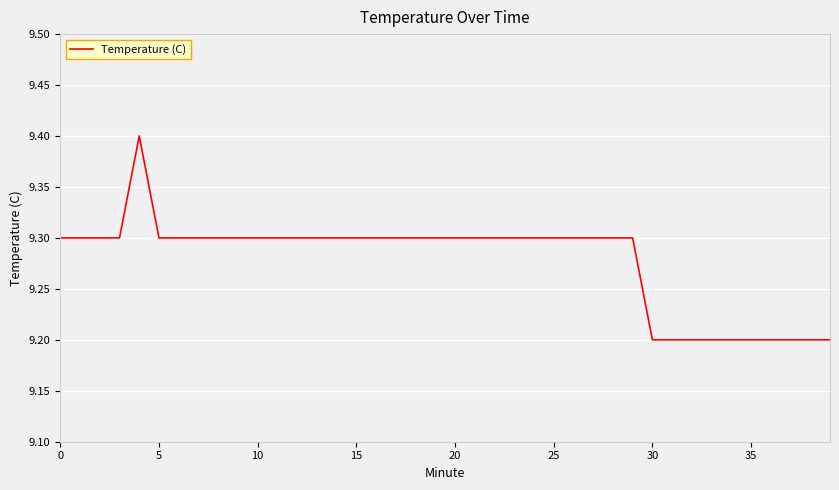

What is the smallest value displayed?

9.2